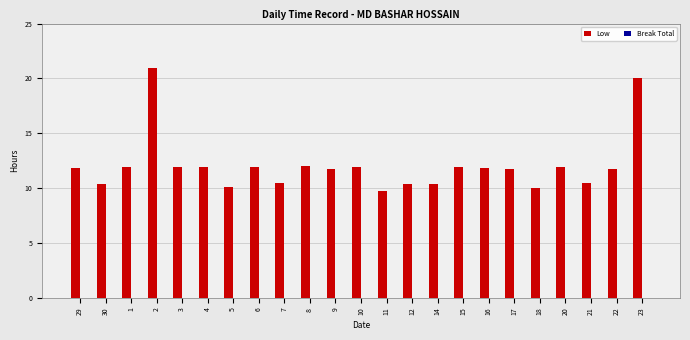

Approximately how many times larger is the value at 20 compared to 9?

1.0